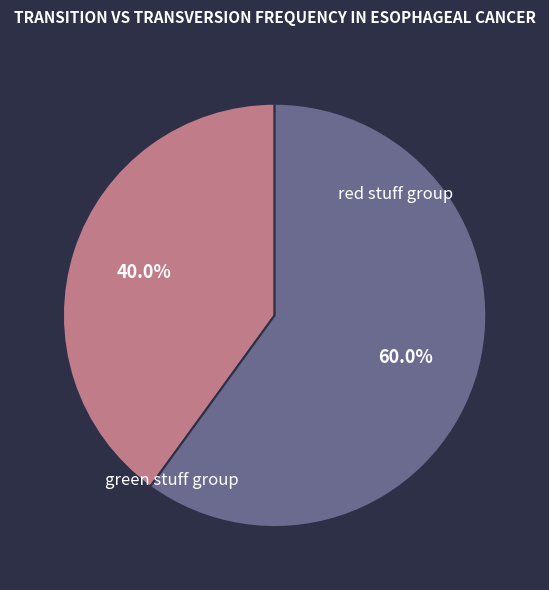

Does any single category account for the majority?

Yes